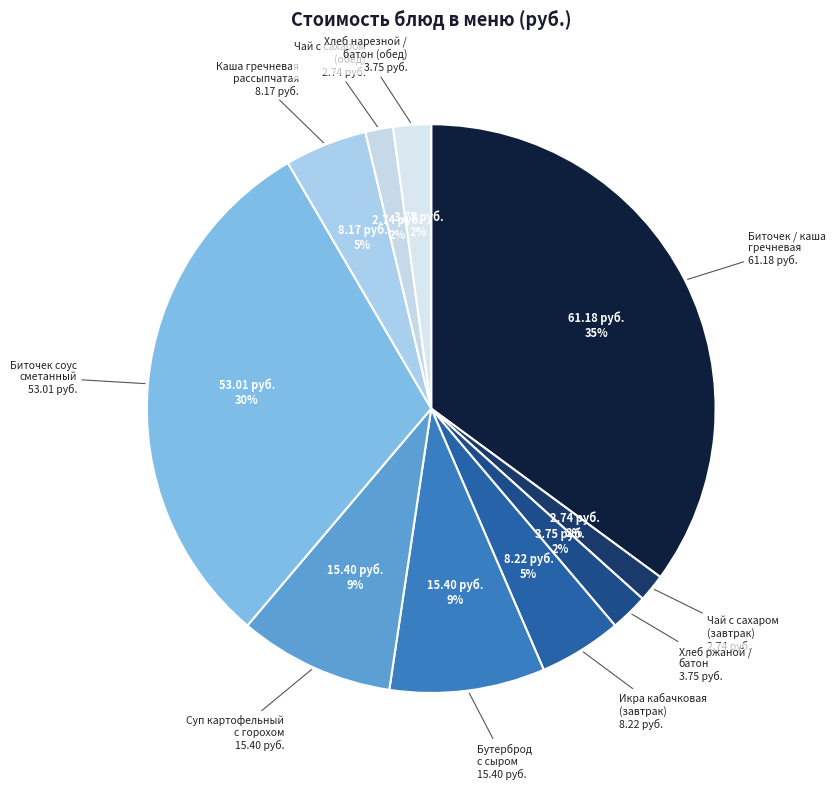

How many segments does this pie chart have?

10